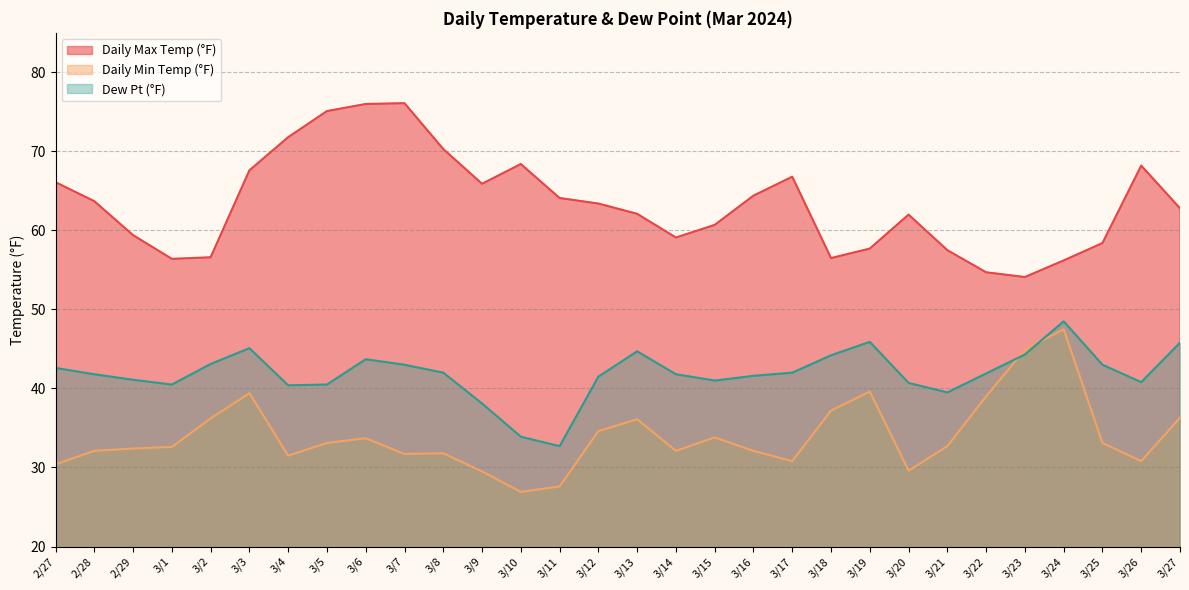

Which has a higher value, 3/13 or 3/20?

3/13